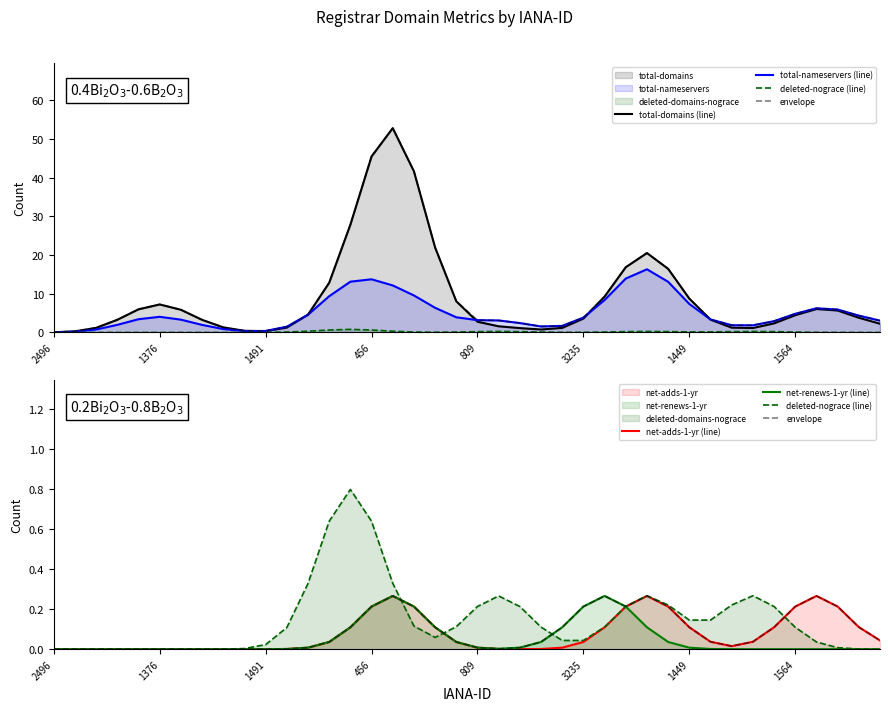

Which series has the largest total across all categories?

total-domains (line)